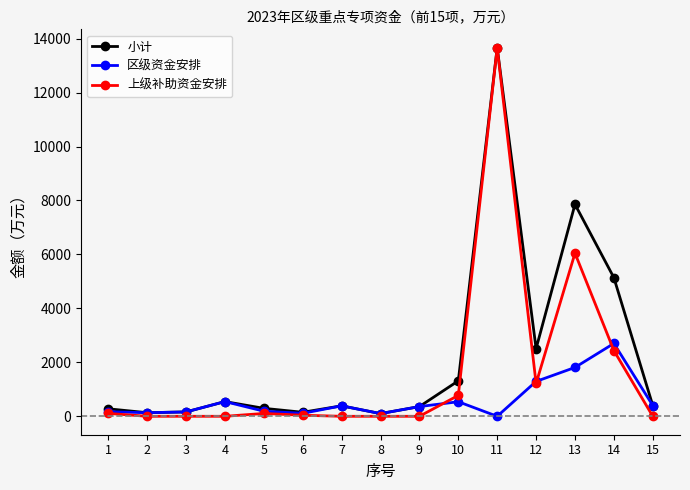

How many data points in 区级资金安排 are less than 360?

7